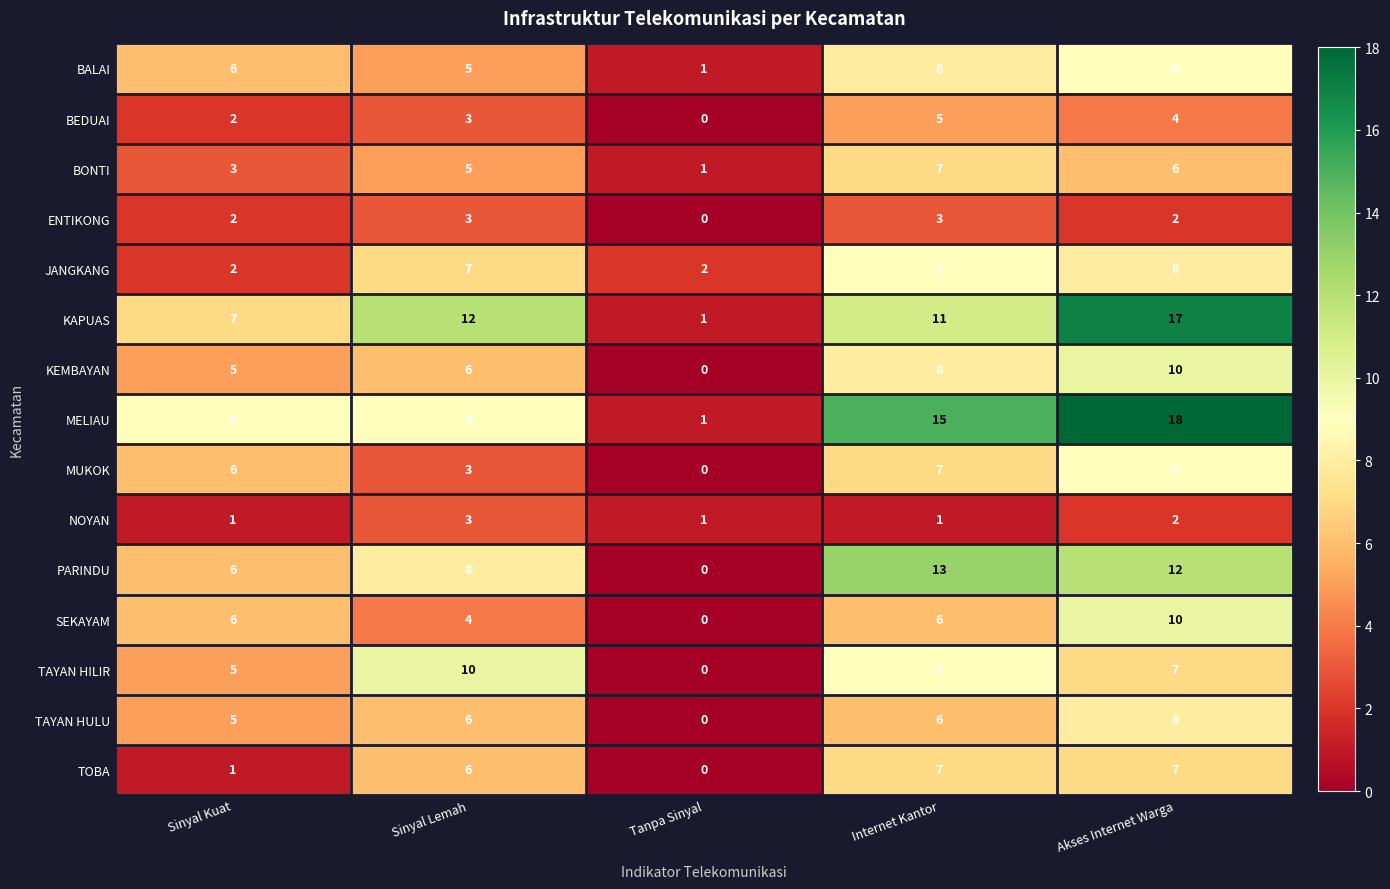

Rank the categories by KAPUAS value from lowest to highest.

Tanpa Sinyal, Sinyal Kuat, Internet Kantor, Sinyal Lemah, Akses Internet Warga